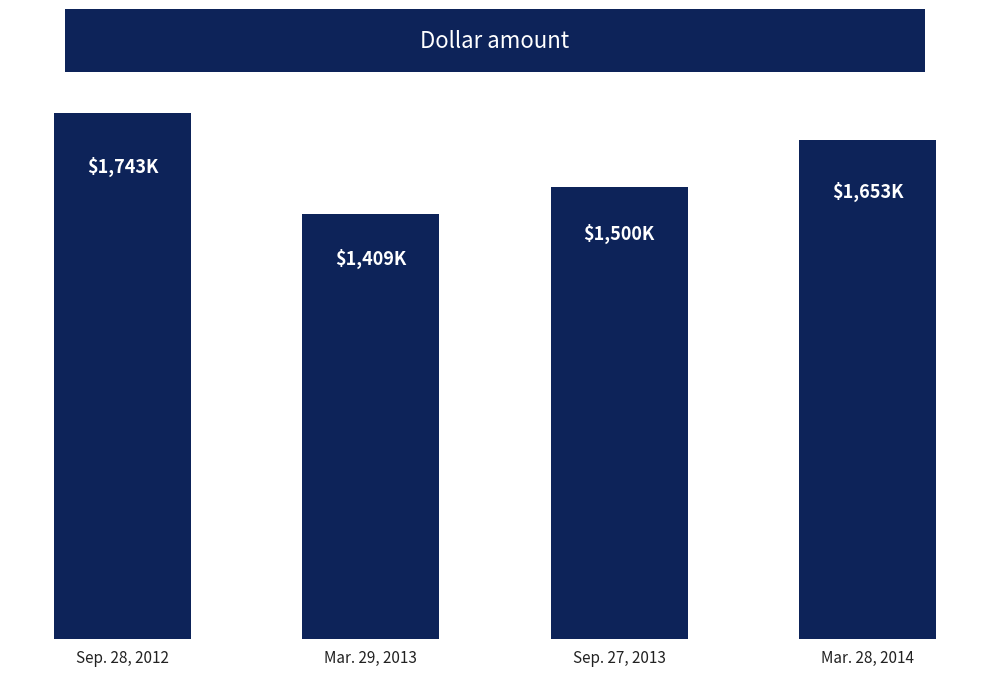

Are the bars horizontal?

No